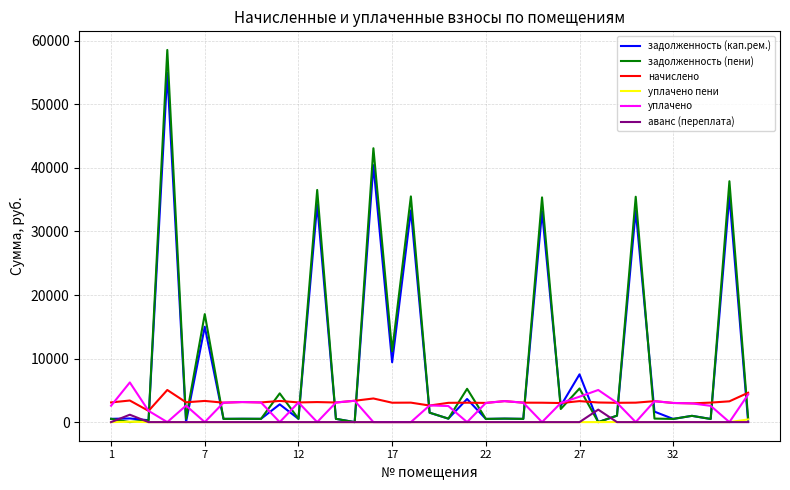

Which series has the largest range (max minus min)?

задолженность (пени)